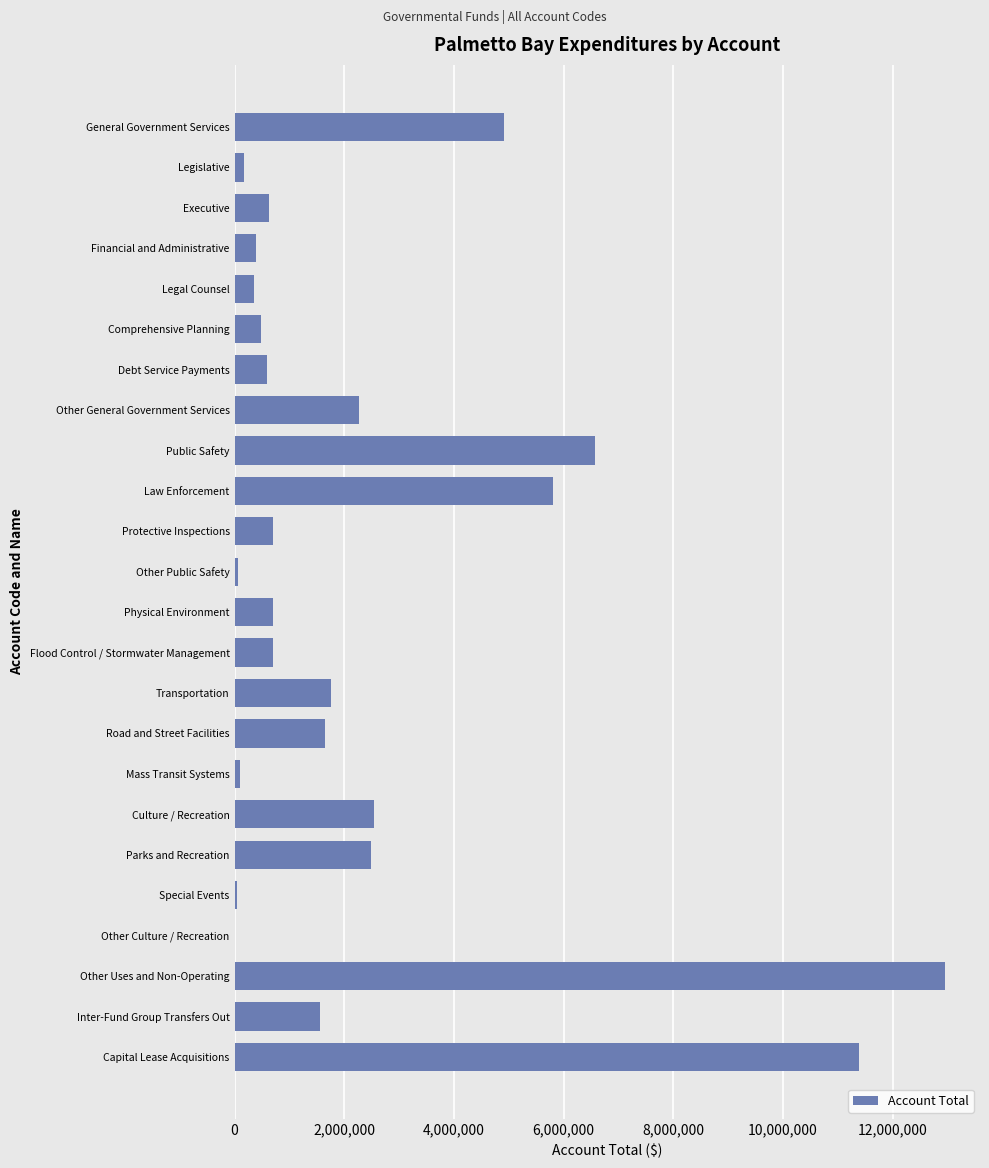

What is the sum of all values?

58811472